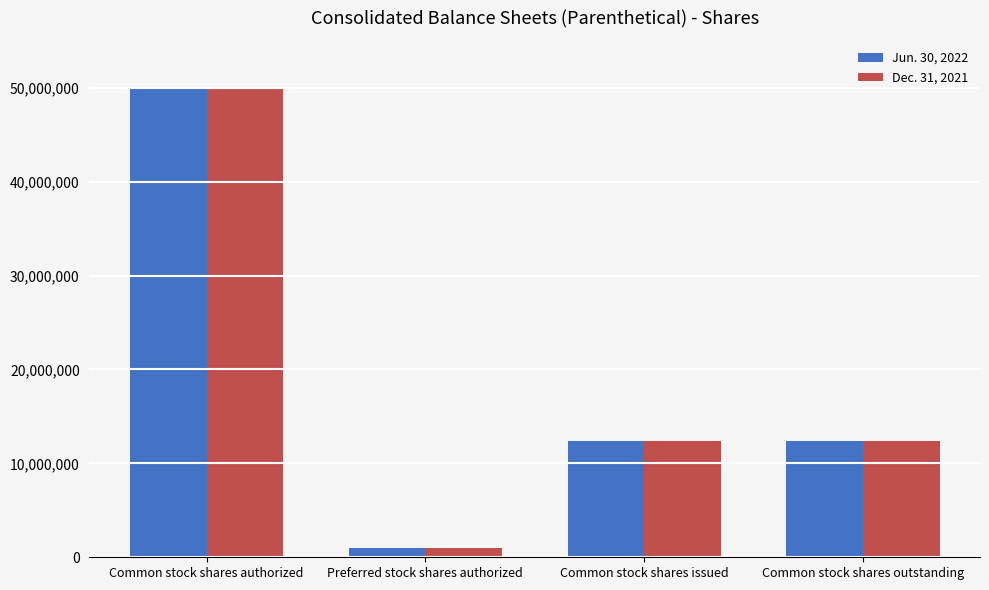

At which category is the sum across all series the highest?

Common stock shares authorized